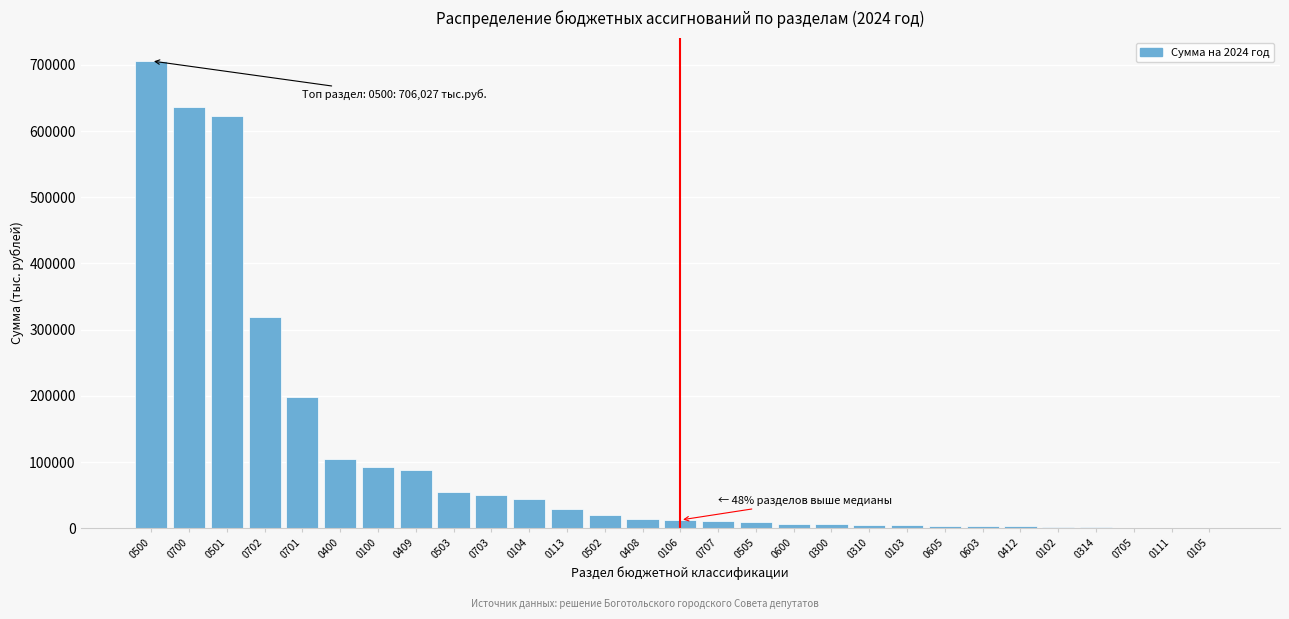

What is the sum of the values at 0503 and 0100?

147230.5